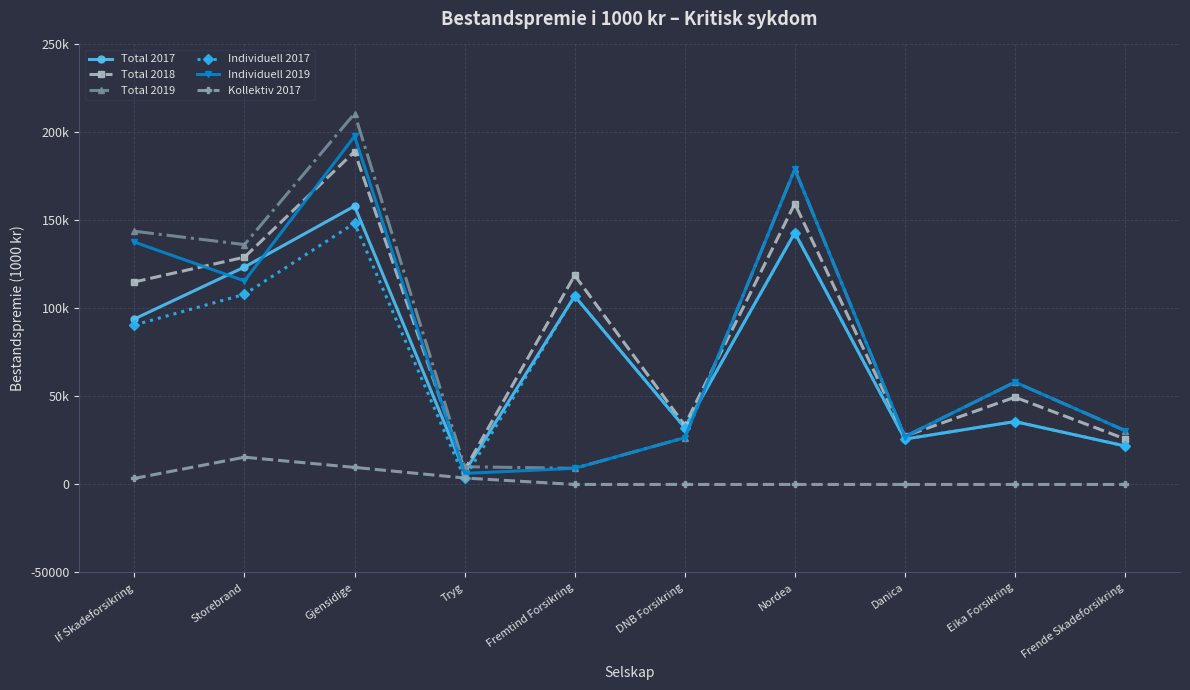

Which series has the largest total across all categories?

Total 2018